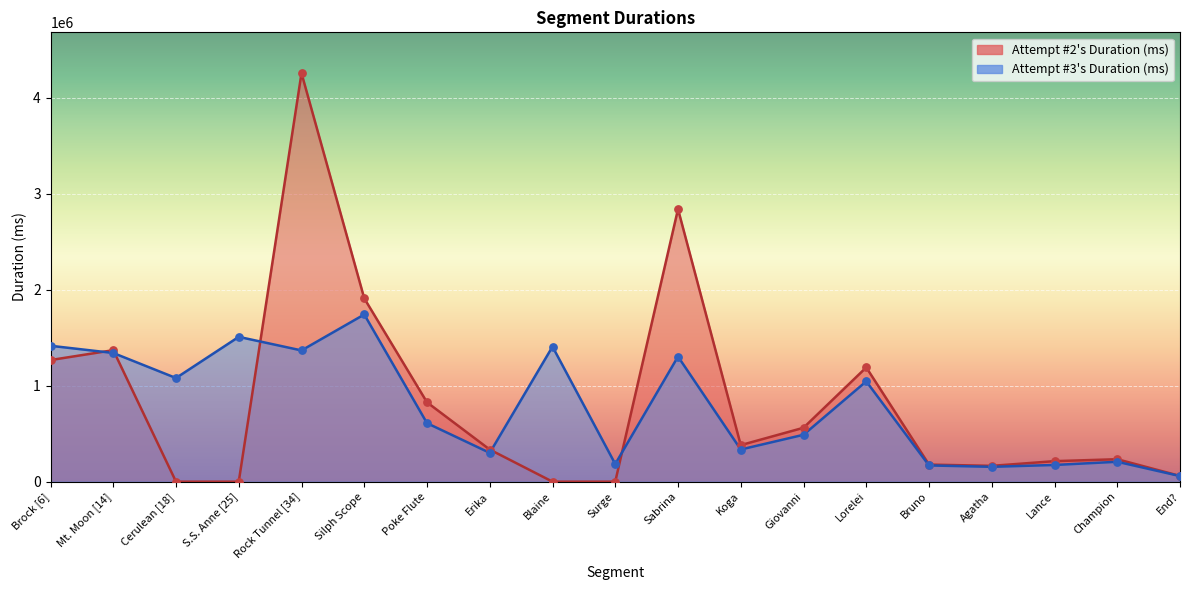

At which category is the sum across all series the highest?

Rock Tunnel [34]